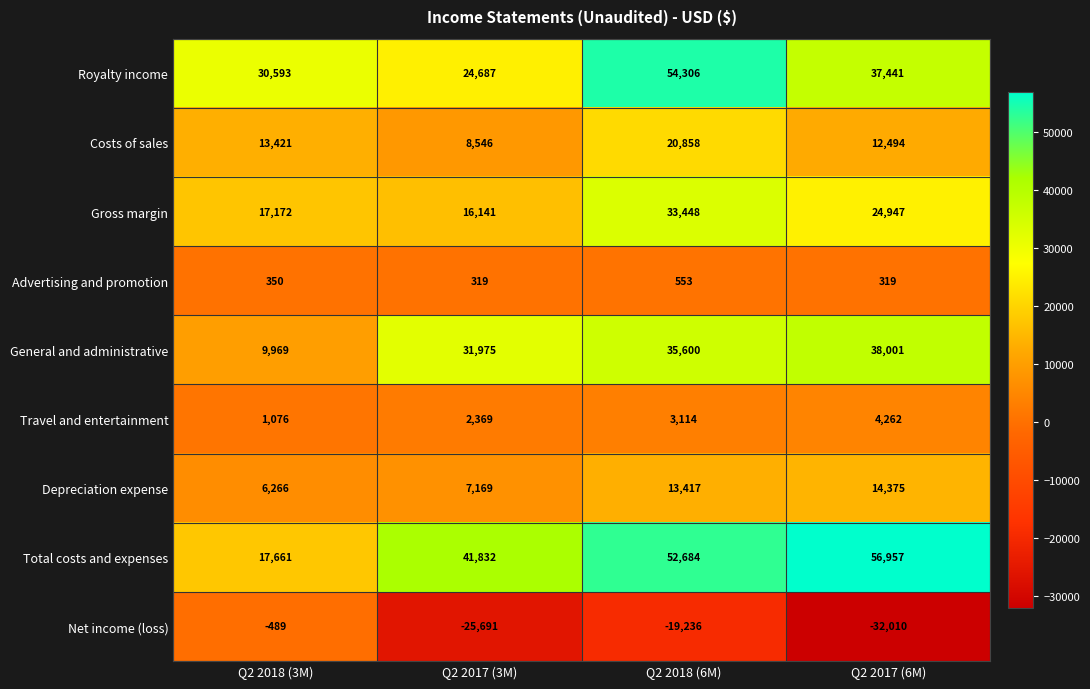

What is the difference between the highest and lowest values at Q2 2018 (3M)?

31082